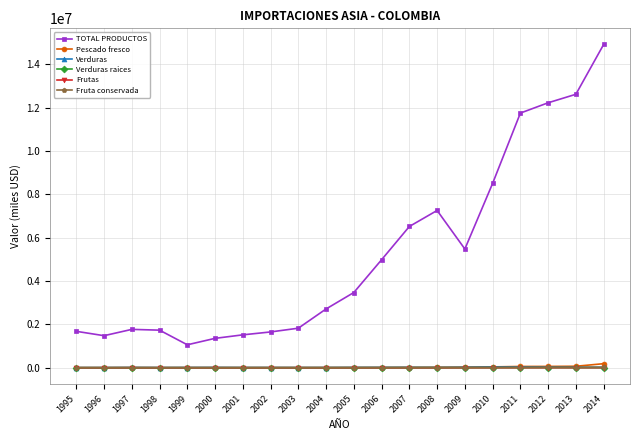

Count the number of data series in this chart.

6